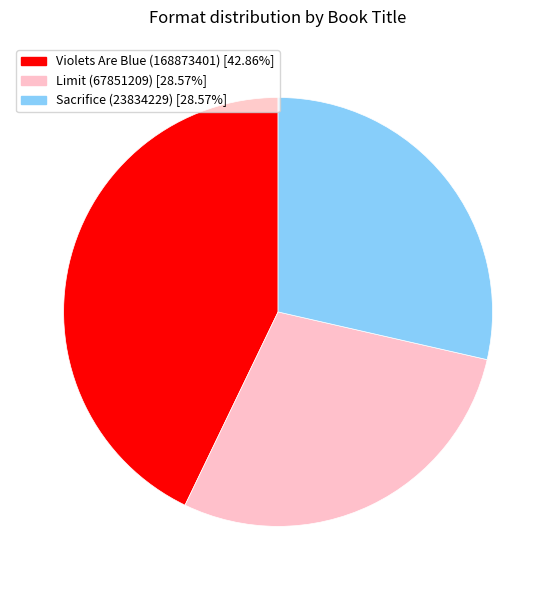

Do Sacrifice (23834229) [28.57%] and Violets Are Blue (168873401) [42.86%] together represent more than half of the pie?

Yes